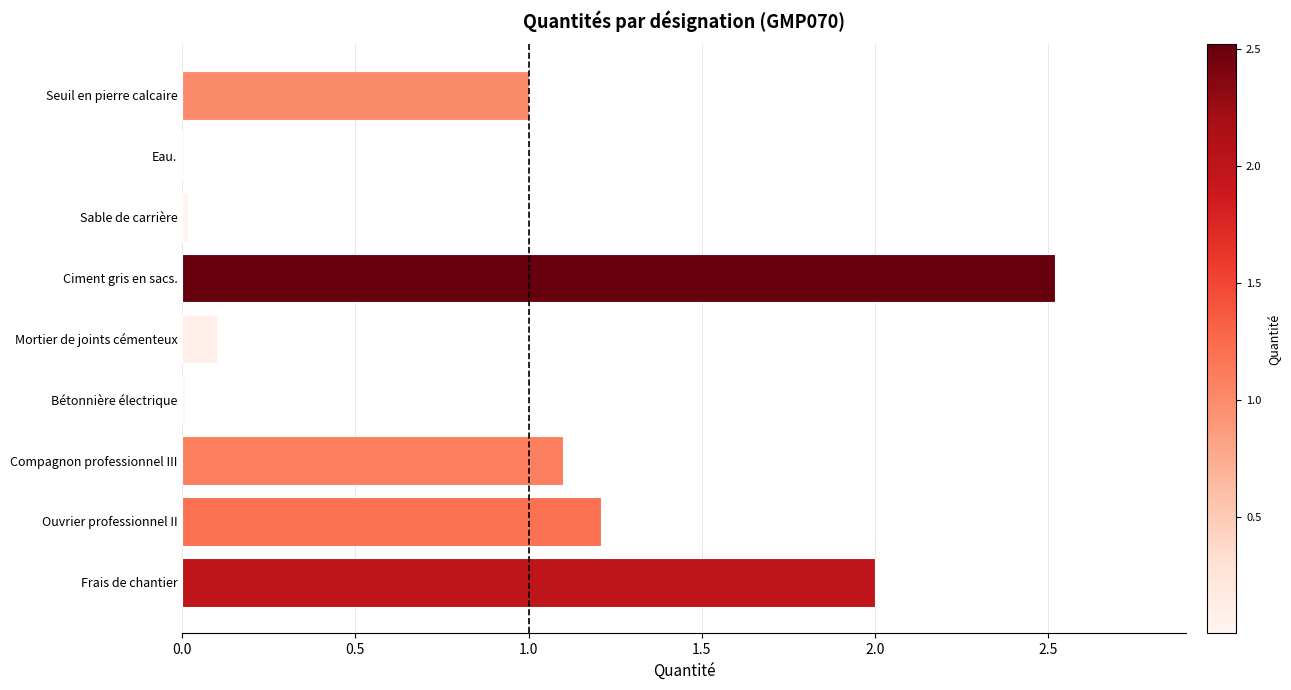

Count the number of data series in this chart.

1